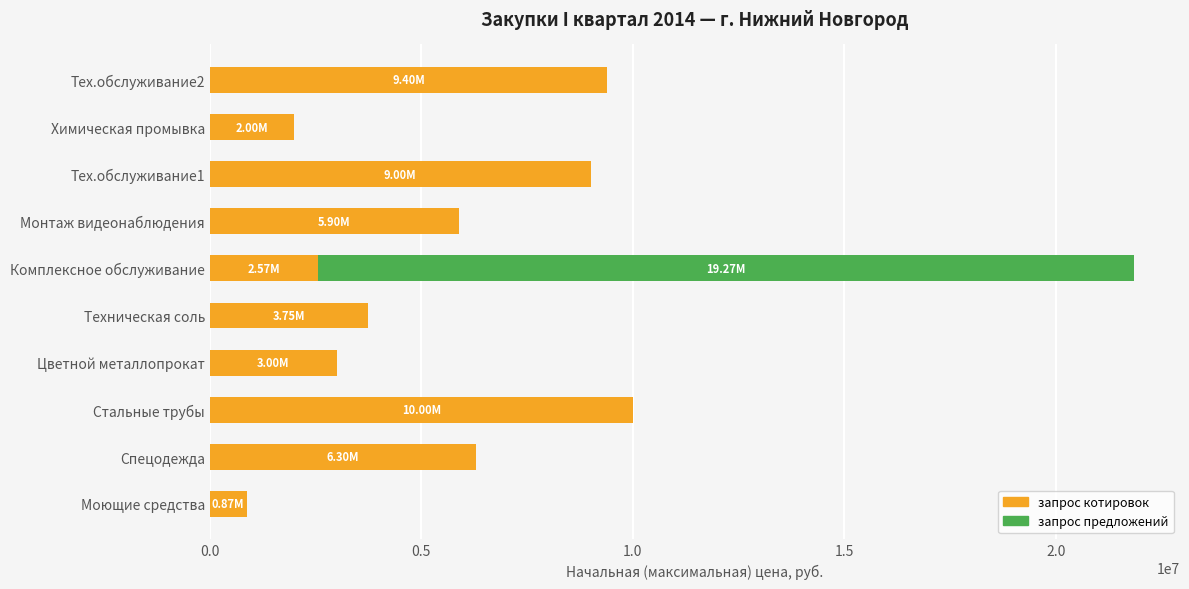

Which category has the highest value in the запрос котировок series?

Стальные трубы